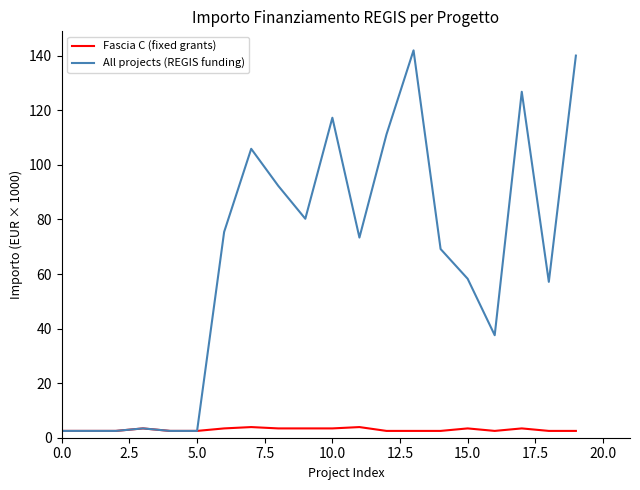

Which series has the largest range (max minus min)?

All projects (REGIS funding)